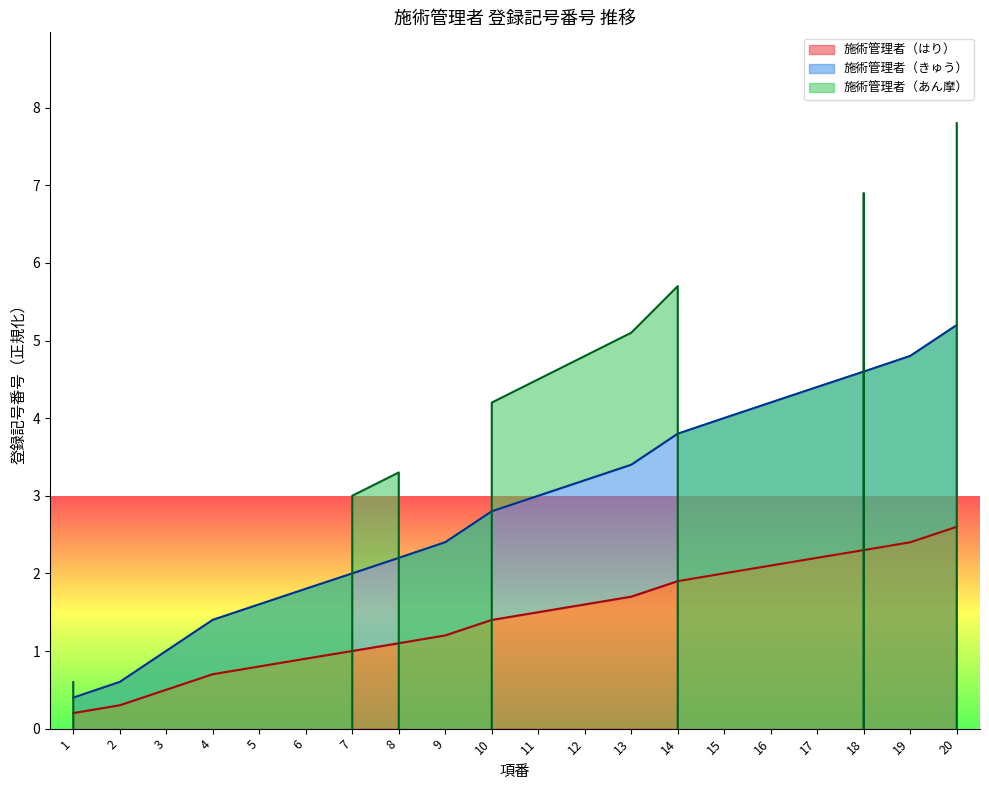

How many lines are shown in the chart?

3